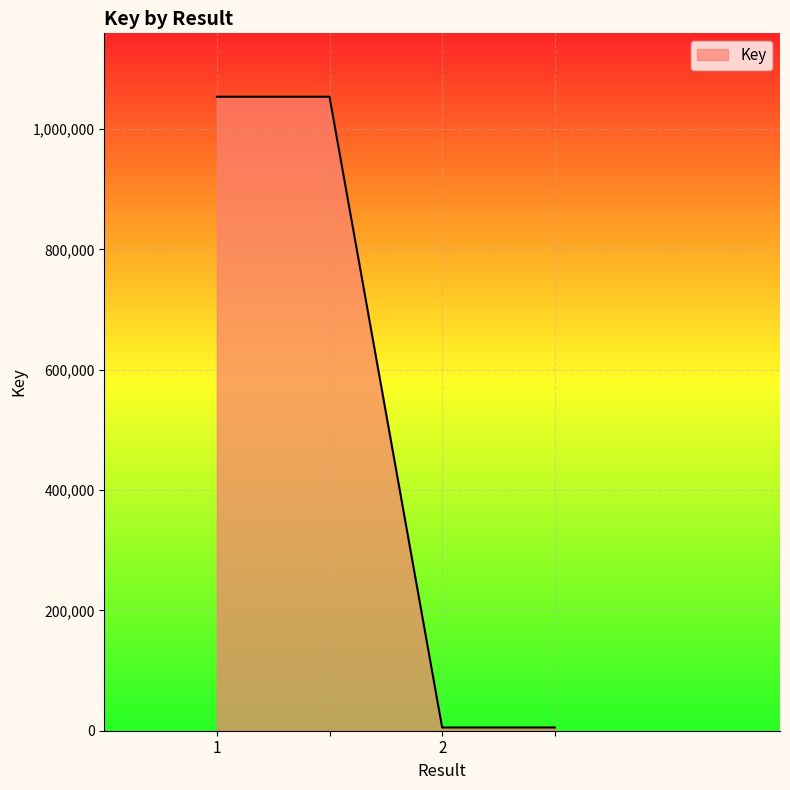

What is the difference between the second highest and minimum values?

1048196